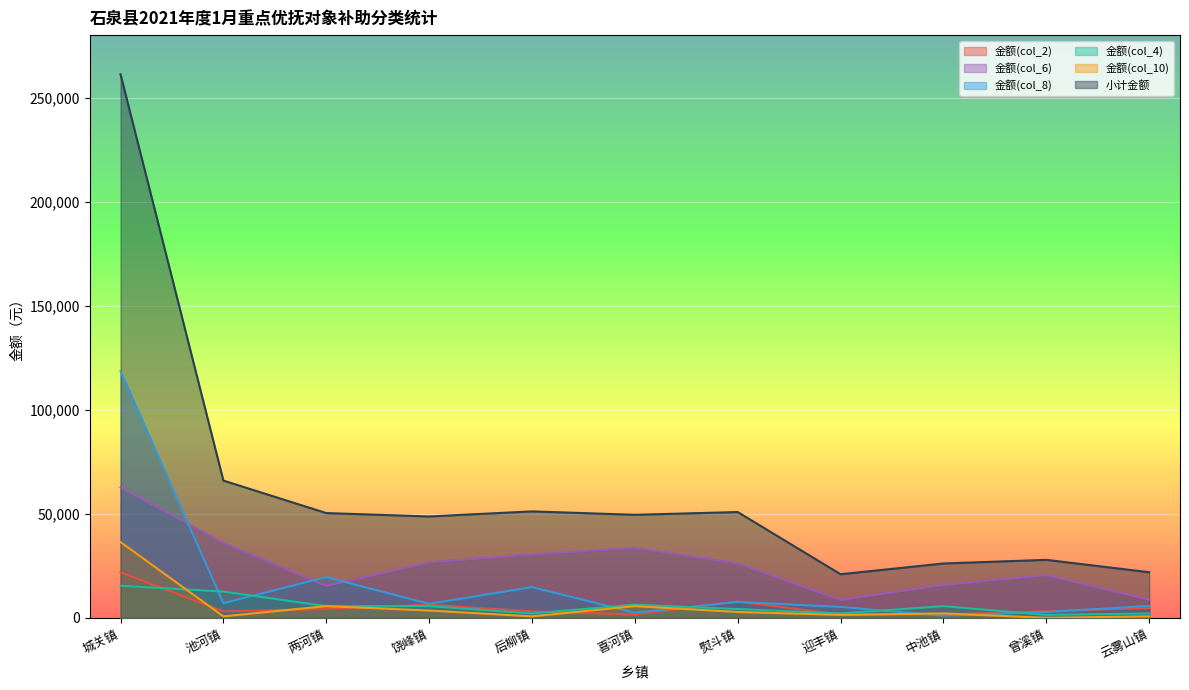

What is the sum of all 金额(col_2) values?

58863.3